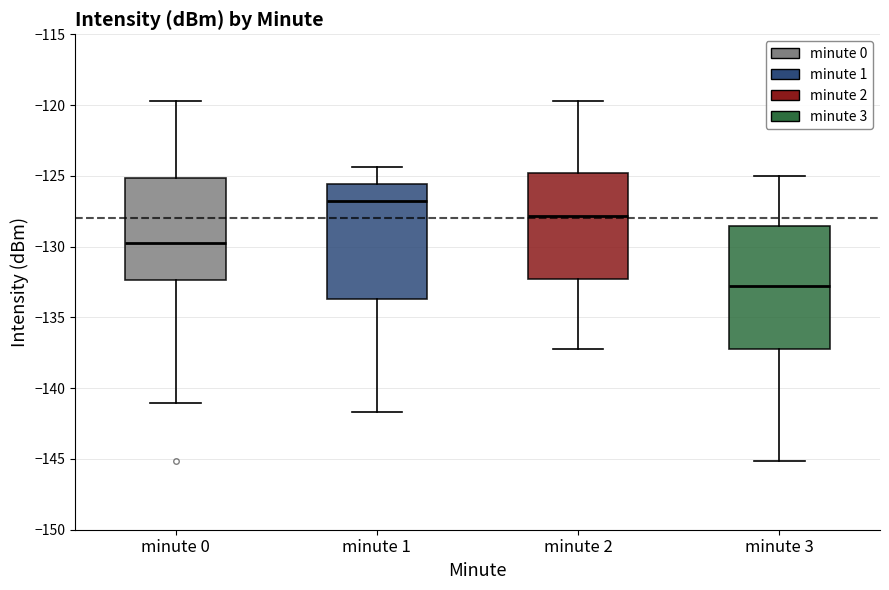

Reading left to right, read every box against the y-axis: the position of its median line, the range the box covers, and the ends of its whiskers. The values are not printed on the chart, so give them approximately, as read against the axis.

minute 0: median -130.0, box -132.5 to -125.0, whiskers -141.0 to -119.5
minute 1: median -127.0, box -133.5 to -125.5, whiskers -141.5 to -124.5
minute 2: median -128.0, box -132.5 to -125.0, whiskers -137.0 to -119.5
minute 3: median -133.0, box -137.0 to -128.5, whiskers -145.0 to -125.0